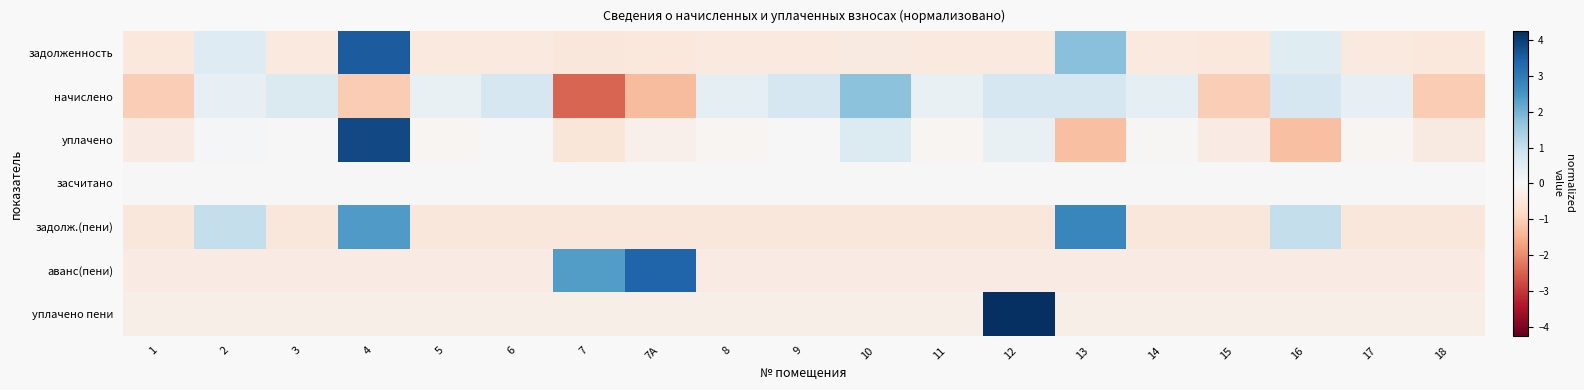

What is the difference between the highest and lowest values at 12?

4.7